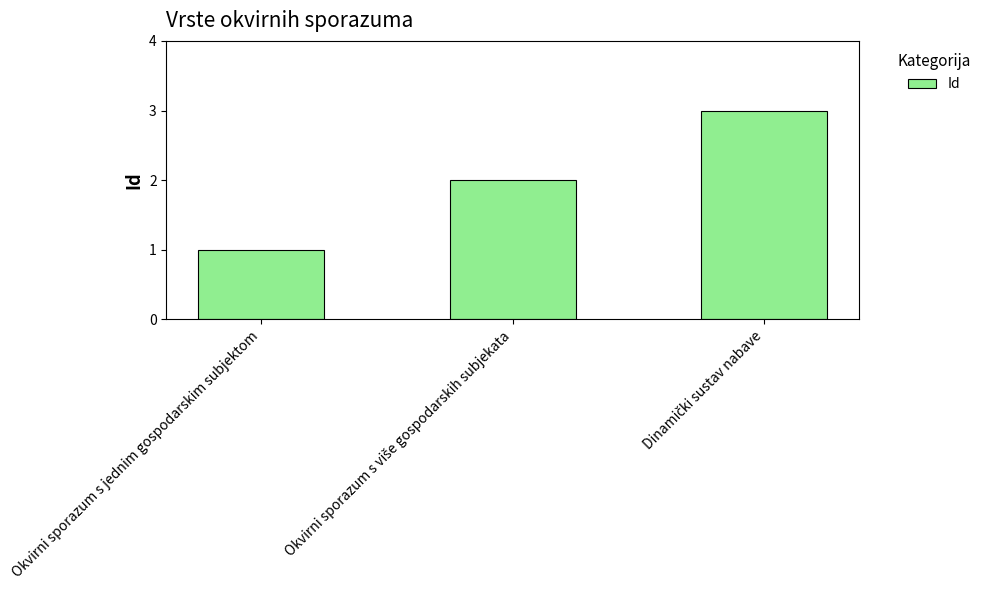

What is the label of the 1st bar from the left?

Okvirni sporazum s jednim gospodarskim subjektom